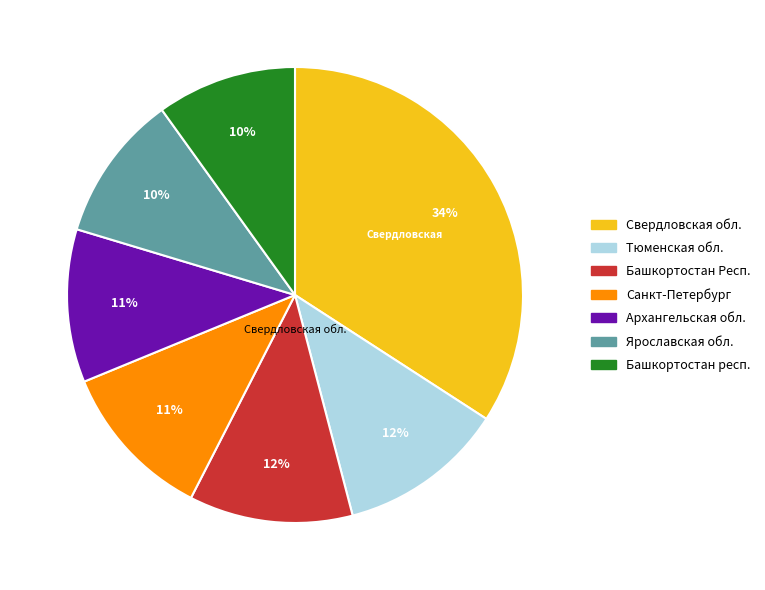

To the nearest percent, what is the average slice percentage?

14%